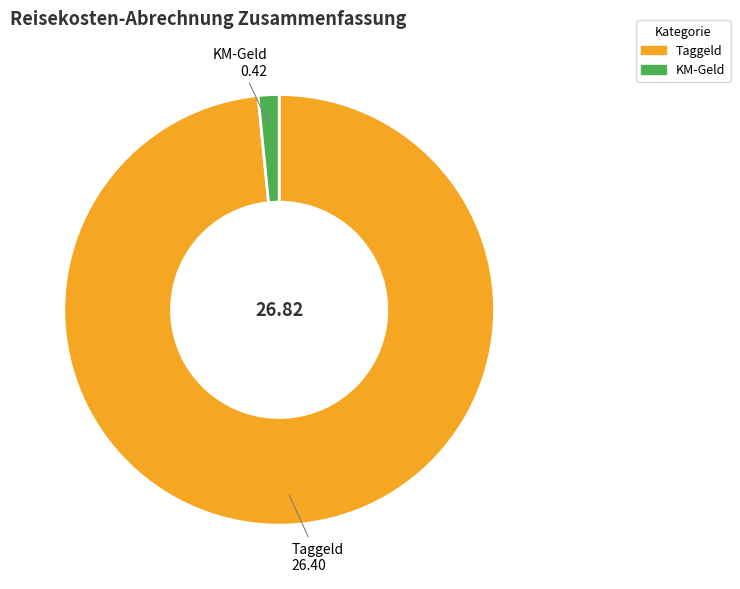

Rank the categories by value from highest to lowest.

Taggeld, KM-Geld